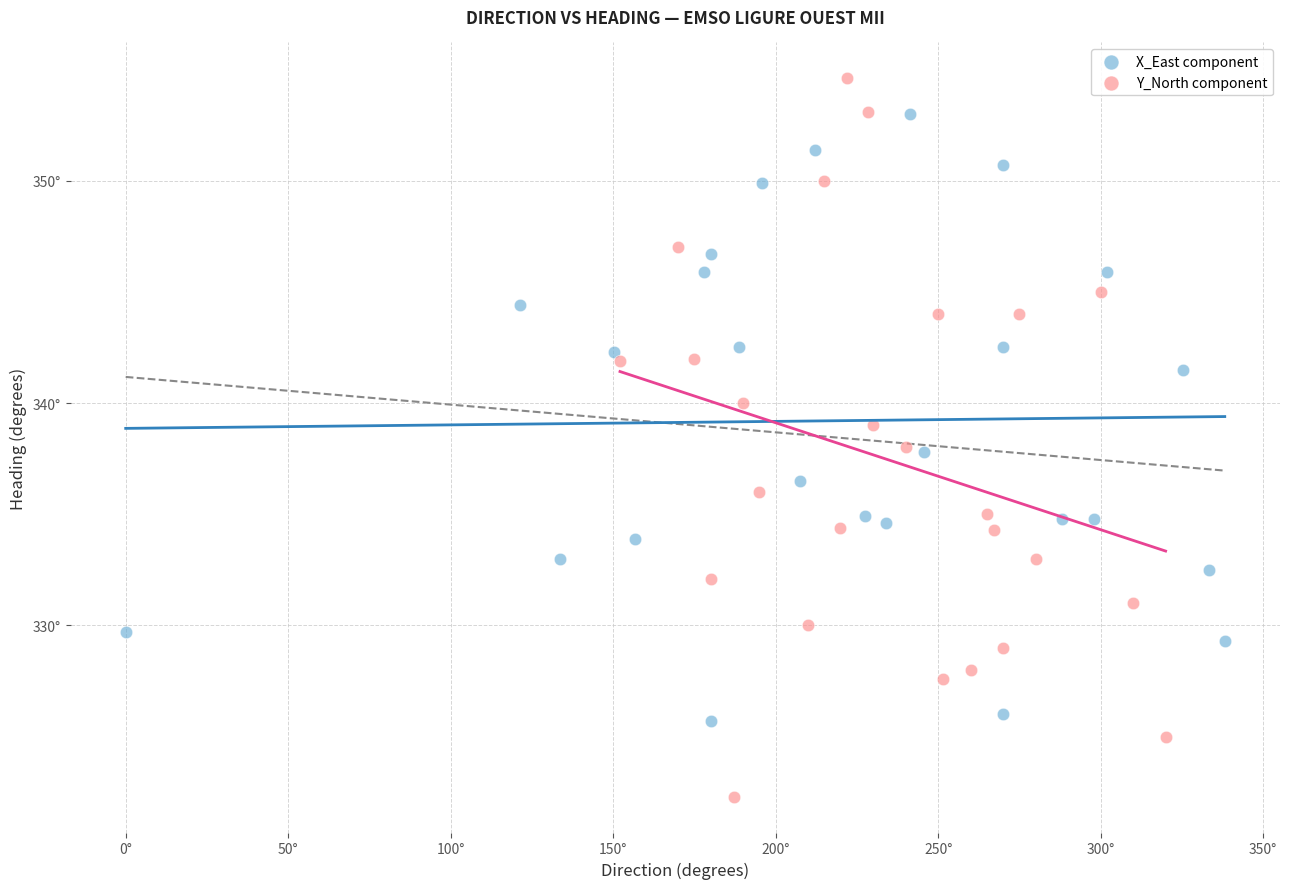

What are all the series names shown in the legend?

X_East component, Y_North component